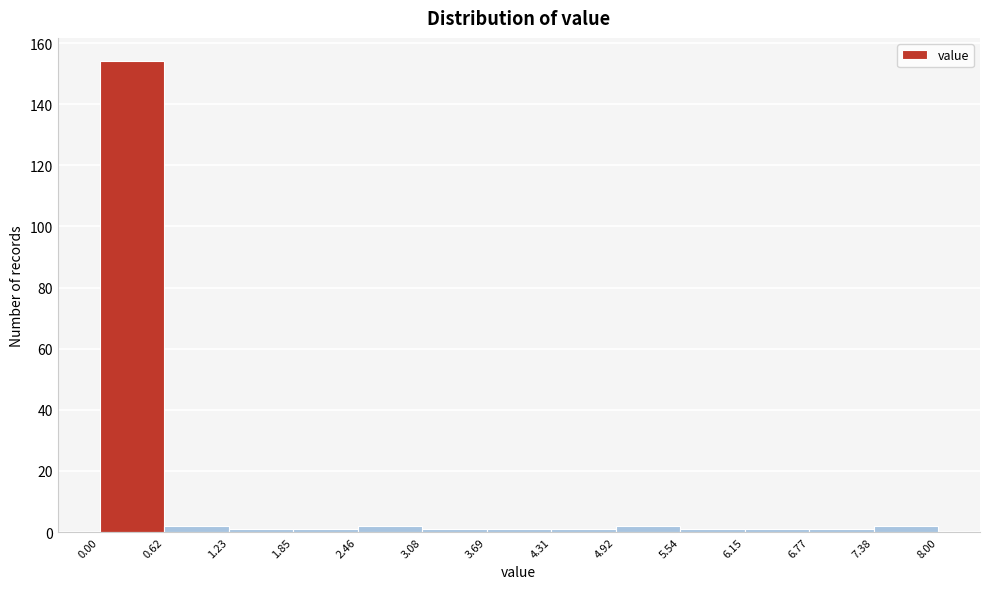

Reading left to right, transcribe this chart: for each bar, give the range it covers on the x-axis and its height. The values are not printed on the chart, so give them approximately, as read against the axis.

0.00 to 0.62: 154
0.62 to 1.23: 2
1.23 to 1.85: under 2
1.85 to 2.46: under 2
2.46 to 3.08: 2
3.08 to 3.69: under 2
3.69 to 4.31: under 2
4.31 to 4.92: under 2
4.92 to 5.54: 2
5.54 to 6.15: under 2
6.15 to 6.77: under 2
6.77 to 7.38: under 2
7.38 to 8.00: 2